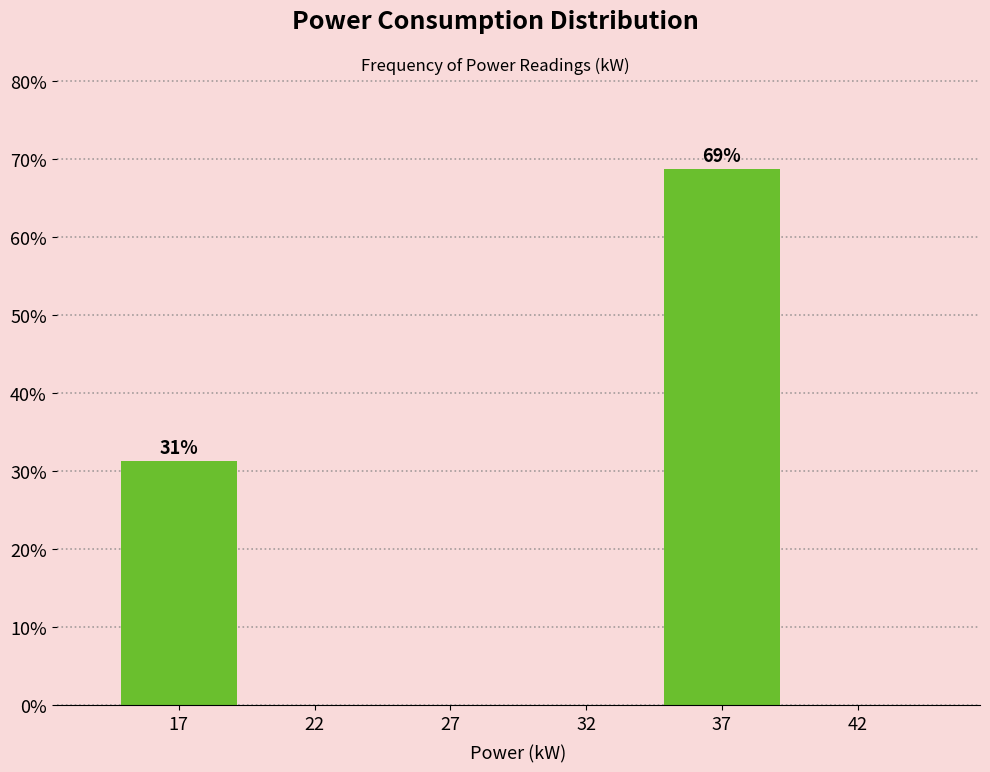

What is the sum of all values?

100.0